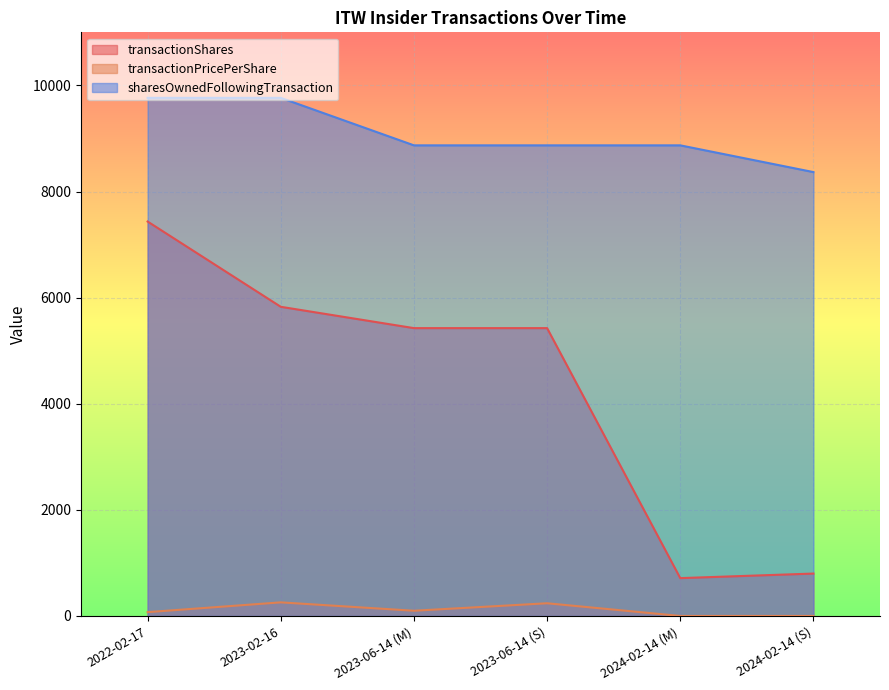

Reading left to right, extract all data points from this chart.

transactionShares: 2022-02-17=7434.0	2023-02-16=5827.0	2023-06-14 (M)=5425.0	2023-06-14 (S)=5425.0	2024-02-14 (M)=713.0	2024-02-14 (S)=799.0
transactionPricePerShare: 2022-02-17=72.0	2023-02-16=256.3	2023-06-14 (M)=98.3	2023-06-14 (S)=239.2	2024-02-14 (M)=0.0	2024-02-14 (S)=0.0
sharesOwnedFollowingTransaction: 2022-02-17=9765.0	2023-02-16=9765.0	2023-06-14 (M)=8870.0	2023-06-14 (S)=8870.0	2024-02-14 (M)=8870.0	2024-02-14 (S)=8366.0